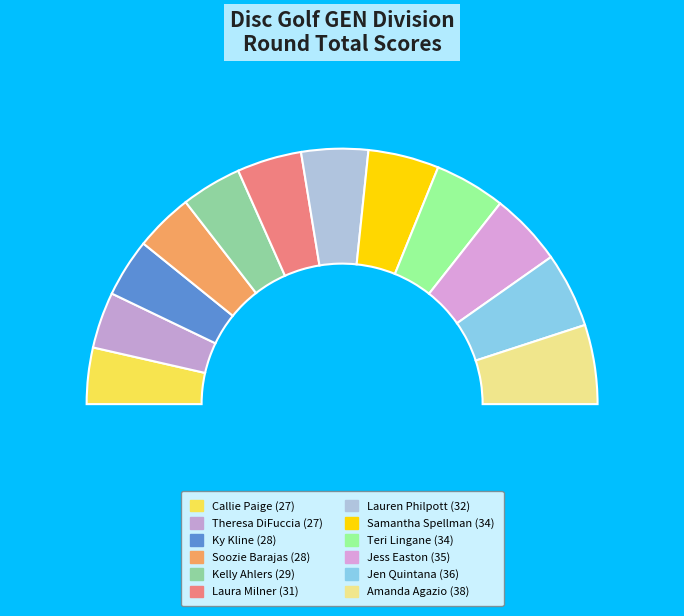

To the nearest percent, what portion does Callie Paige represent?

7%